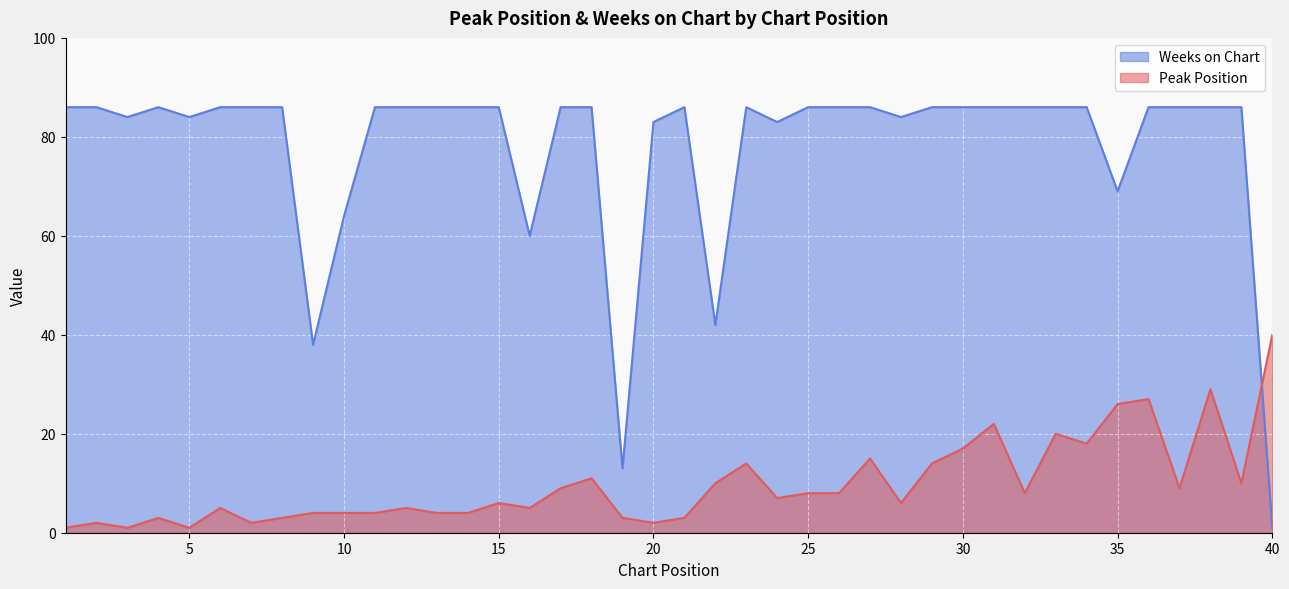

How many data points in Peak Position are above 7?

19